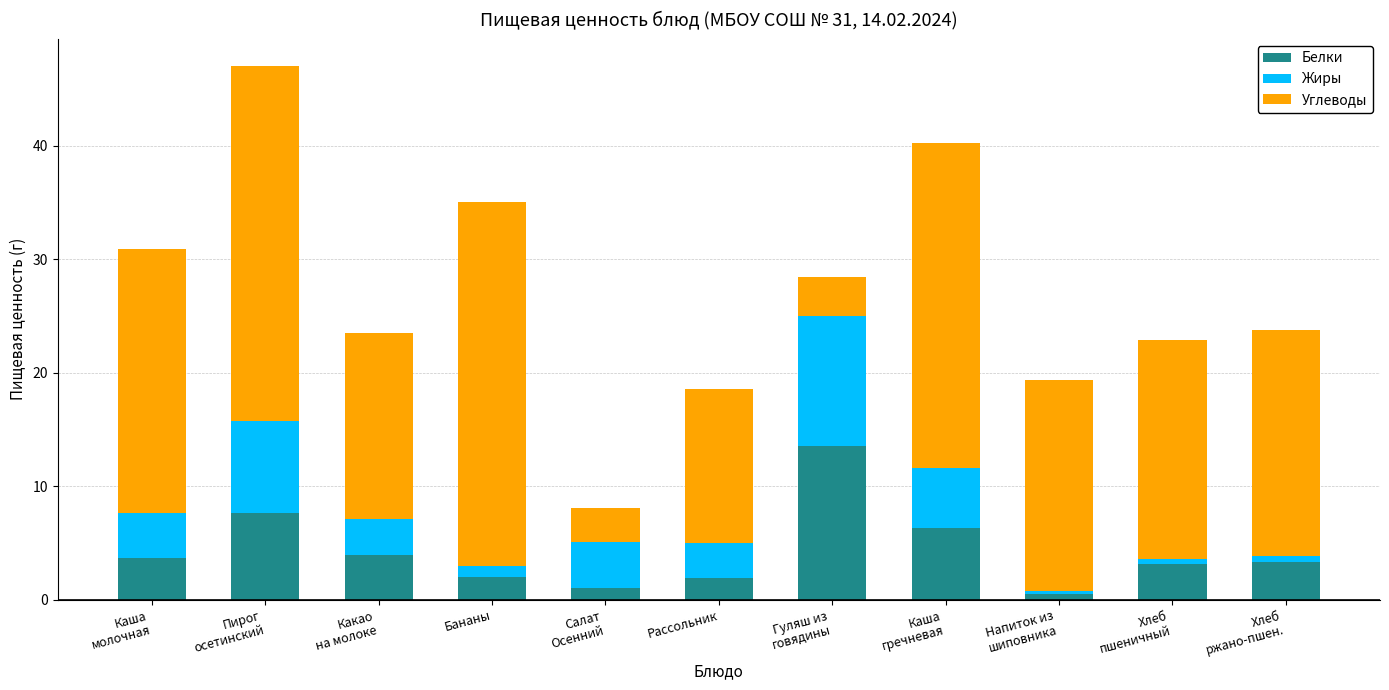

What is the average value of the Белки series?

4.3